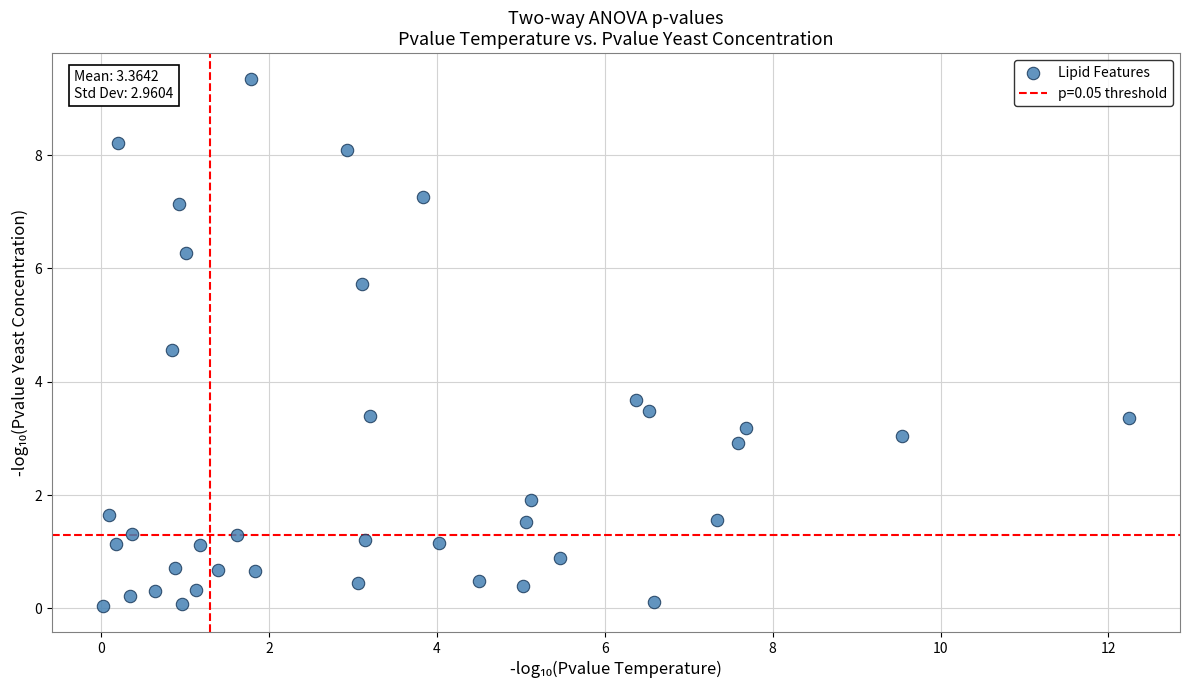

What Y value in the scatter plot is closest to 4?

3.7